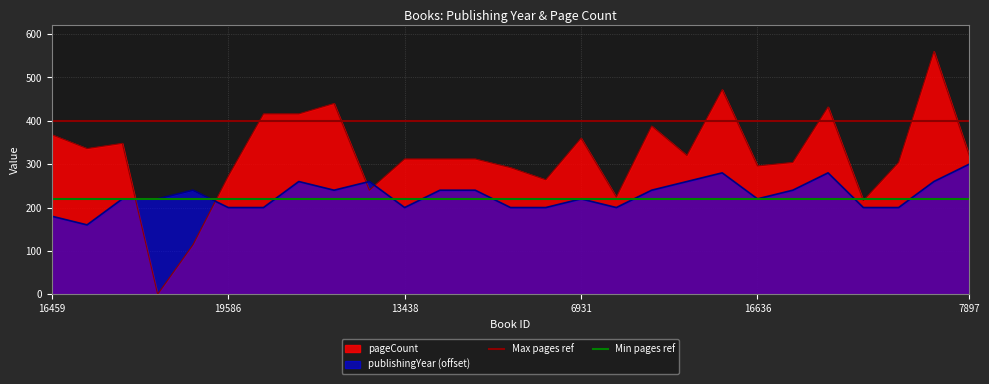

Is it true that Min pages ref equals 220 at 19586?

True